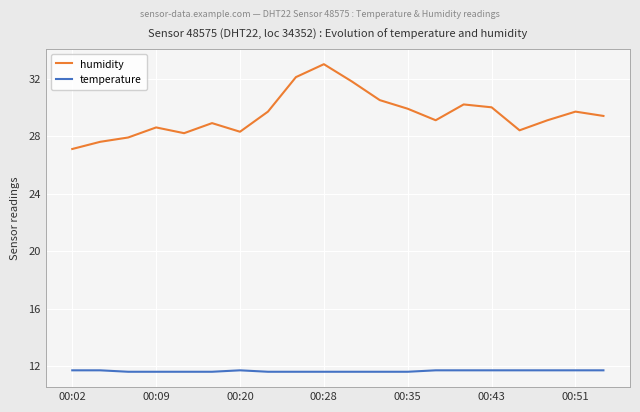

True or false: temperature and humidity cross at least once.

False